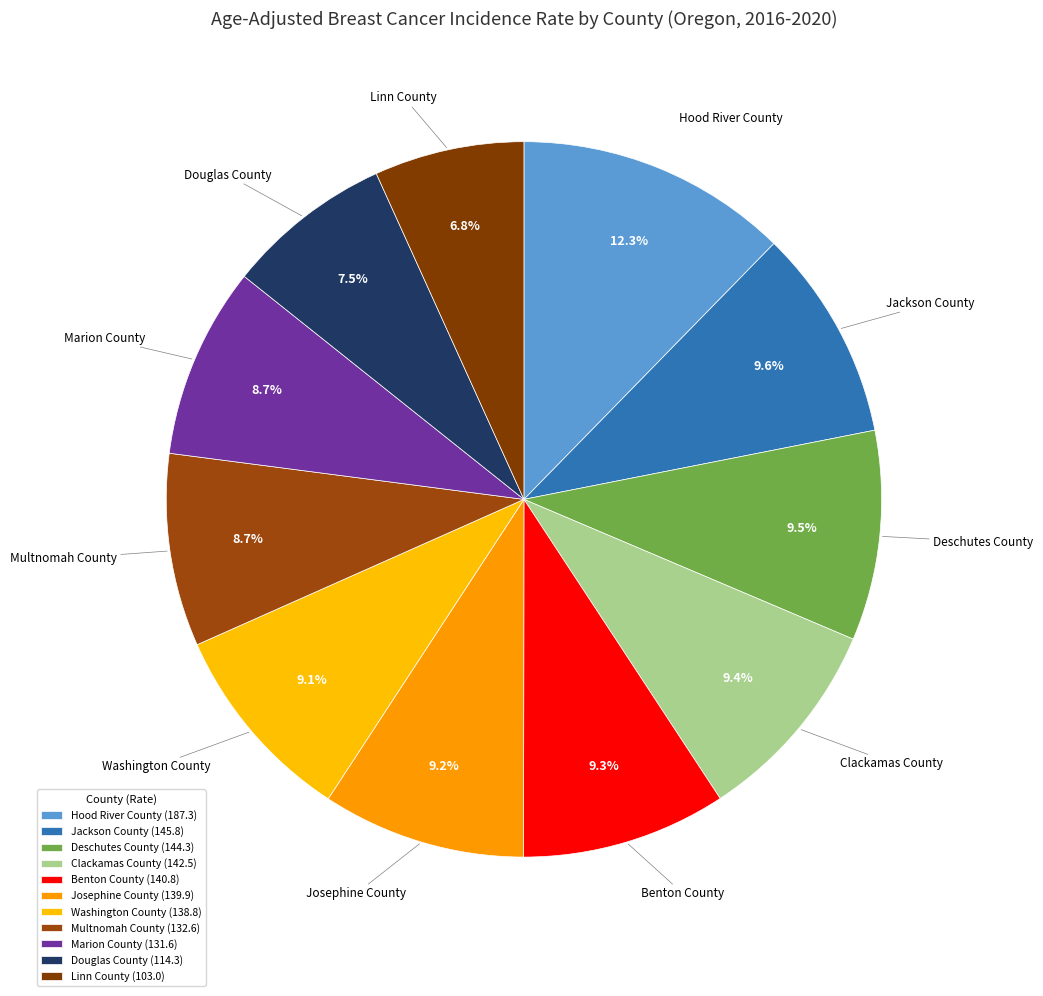

Count the number of slices in the pie.

11